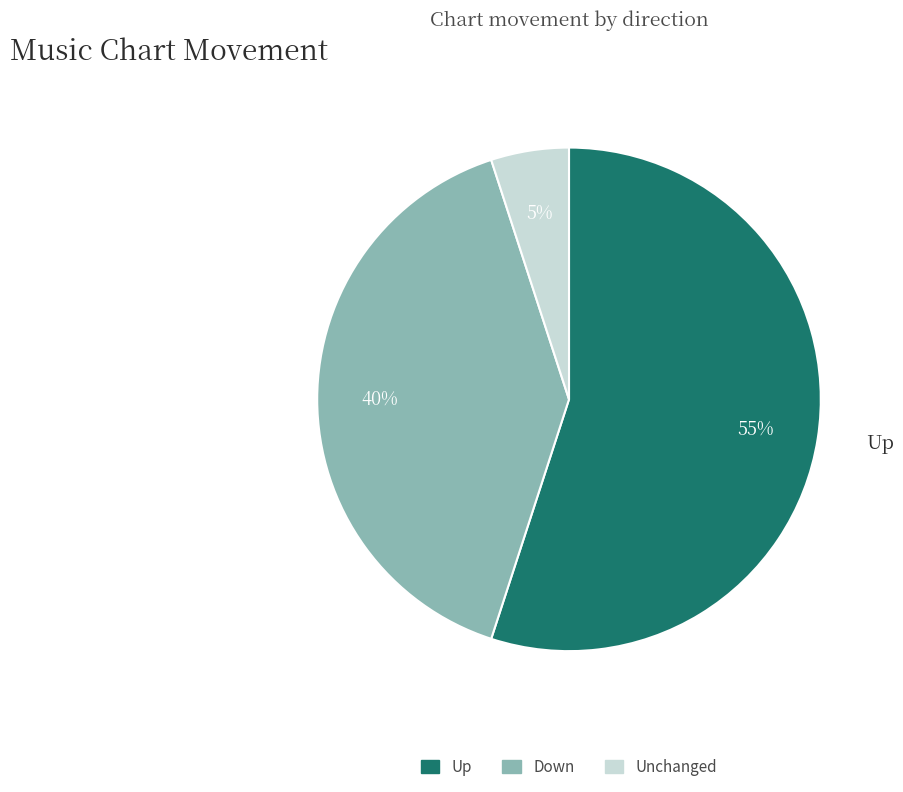

To the nearest percent, what is the average slice percentage?

33%